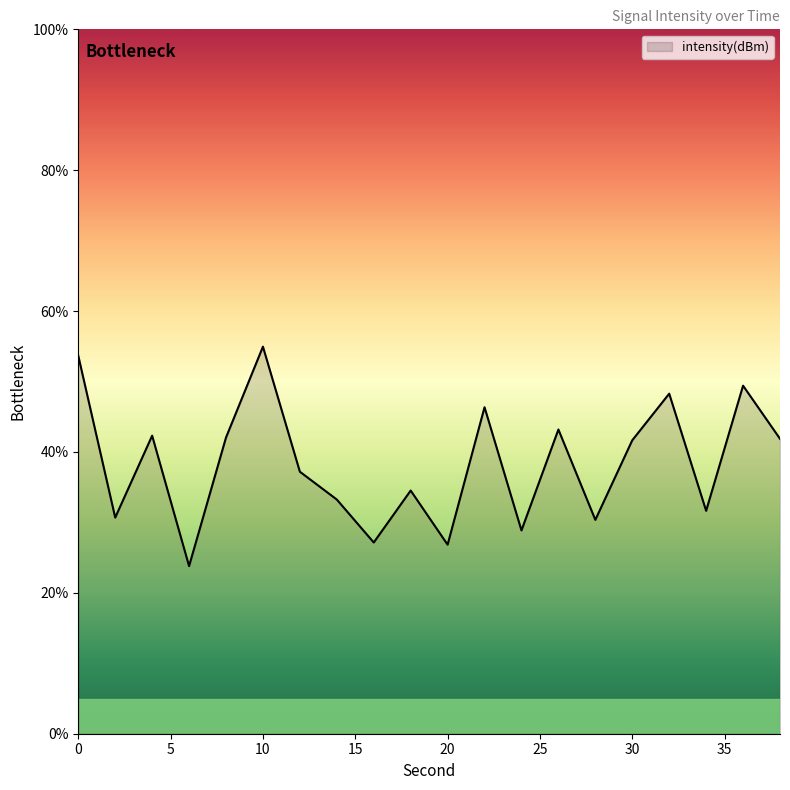

What is the maximum value shown in the chart?

54.9